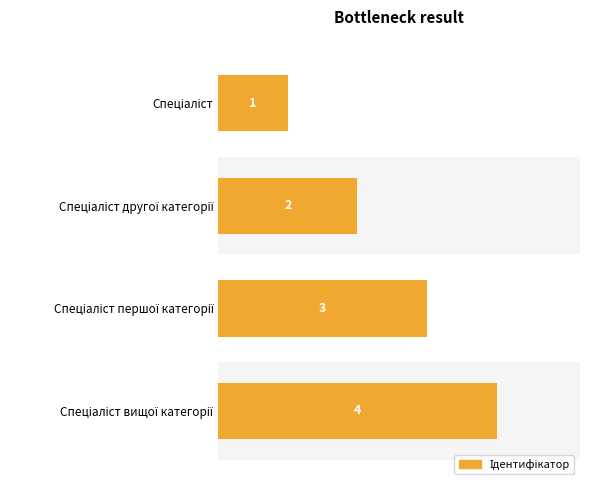

How many values are between 2 and 4?

3